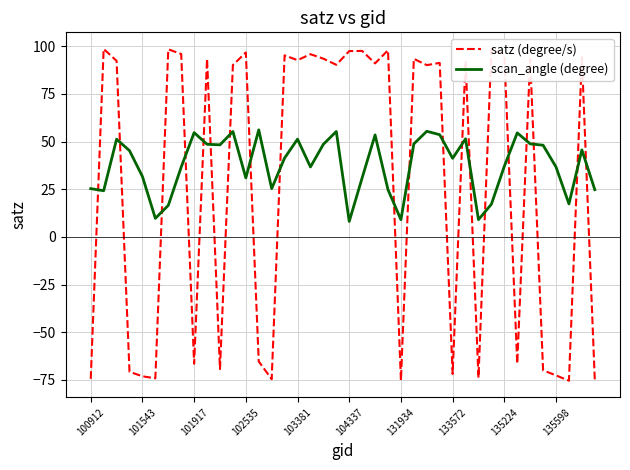

Which series has the largest range (max minus min)?

satz (degree/s)